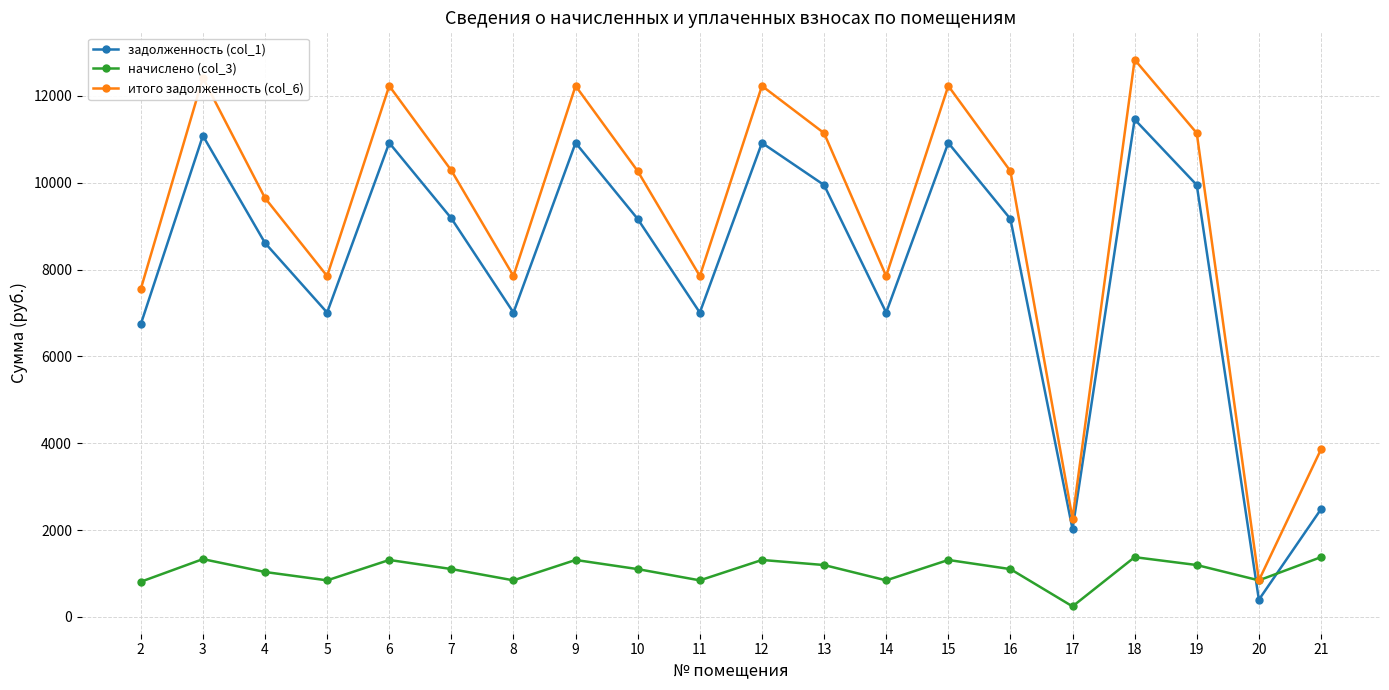

The value of начислено (col_3) at 9 is 1312.2. True or false?

True